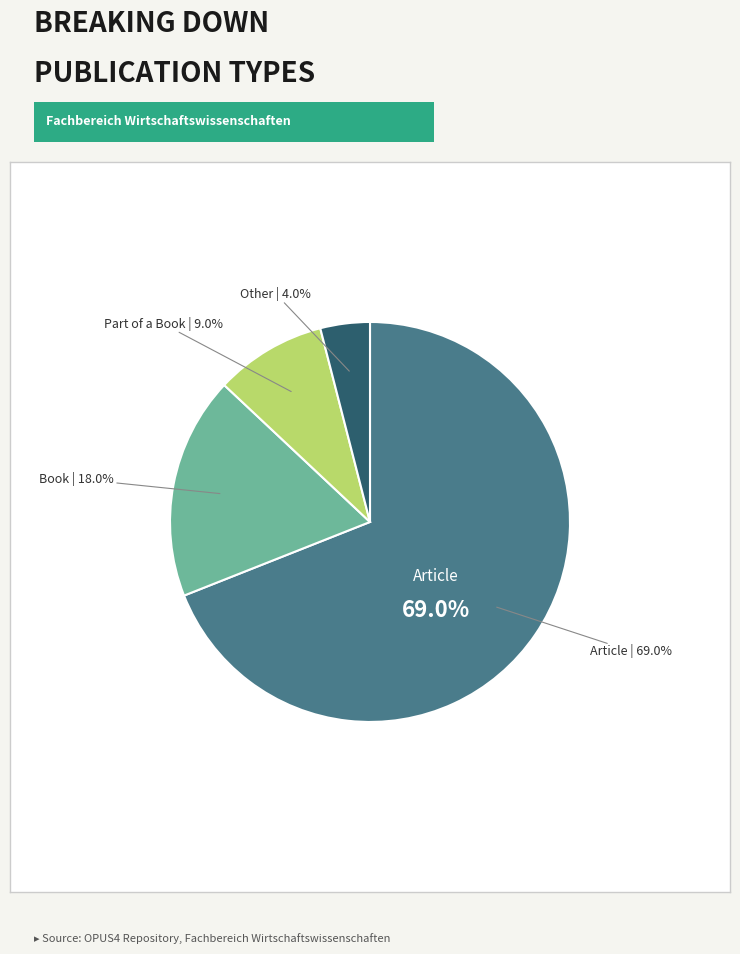

Is there a majority slice in this chart?

Yes